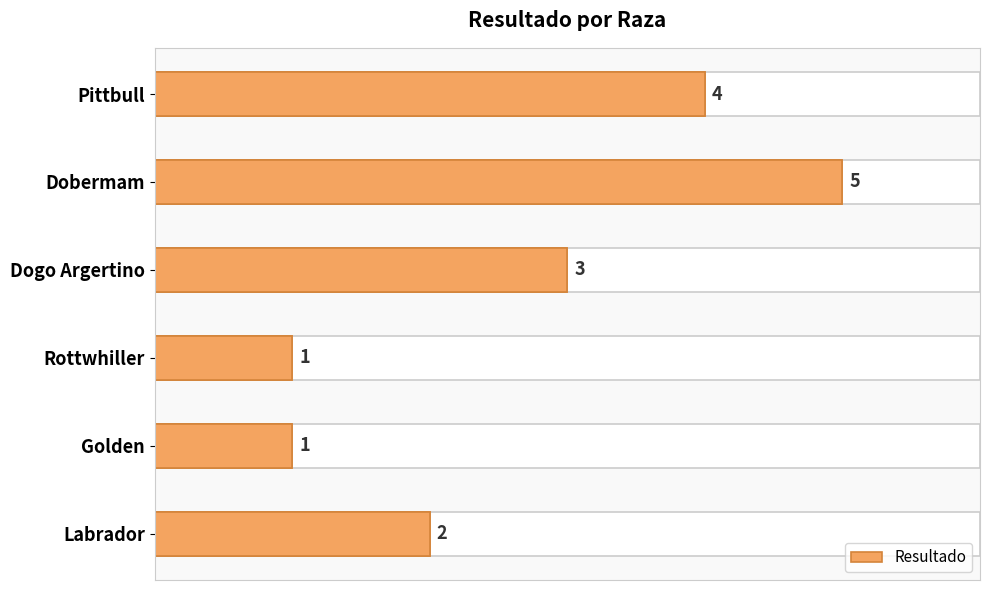

What is the change in value from Rottwhiller to Pittbull?

+3